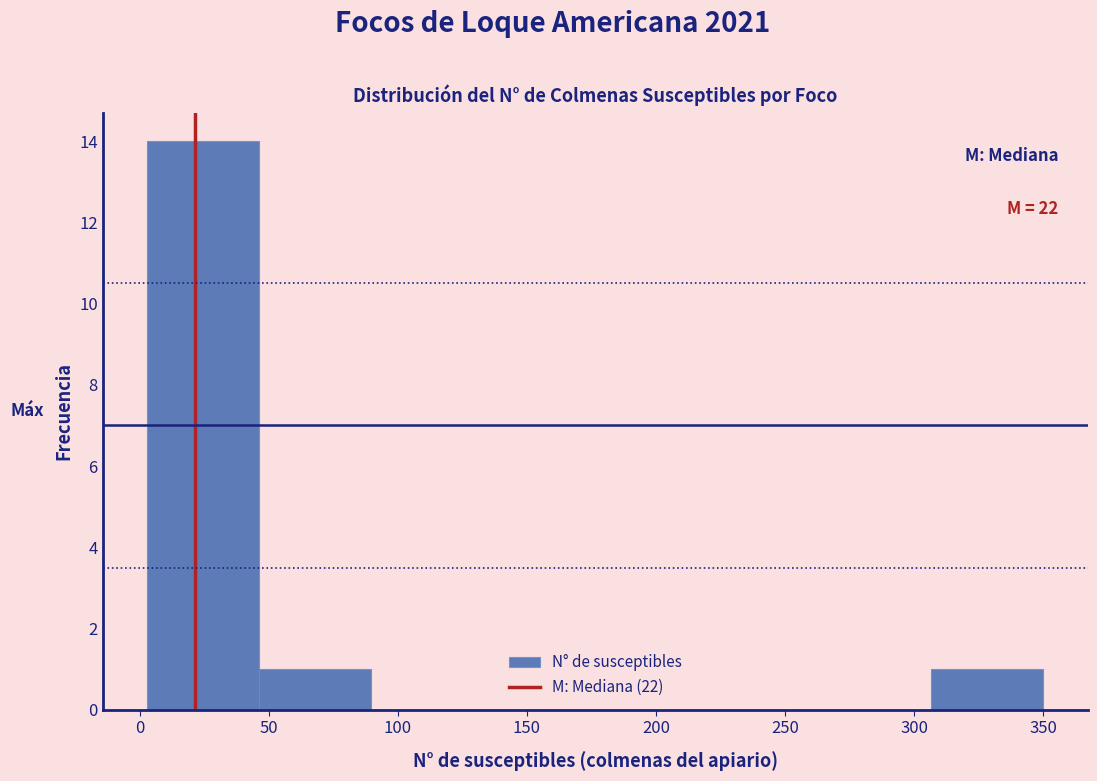

Over which range of the x-axis is the bar tallest?

5 to 45